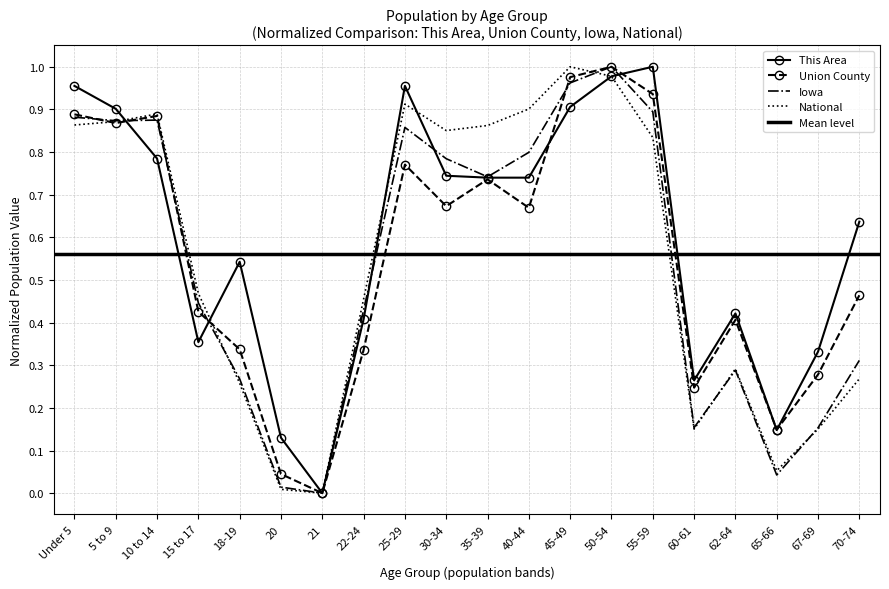

Is the value of Iowa at 67-69 greater than the value of This Area at 45-49?

No